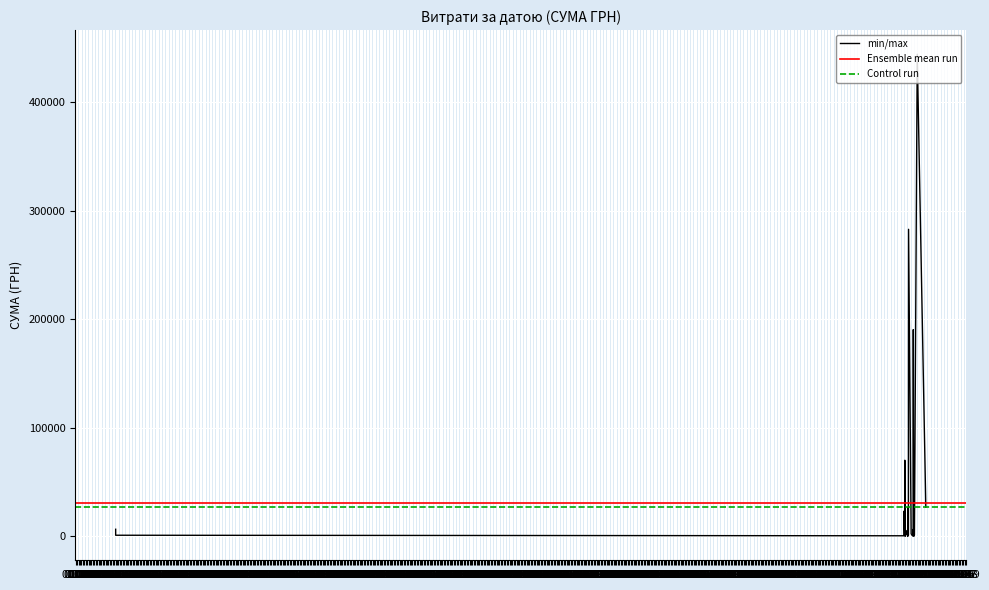

Where does the data first go above 1508?

25.04.2017